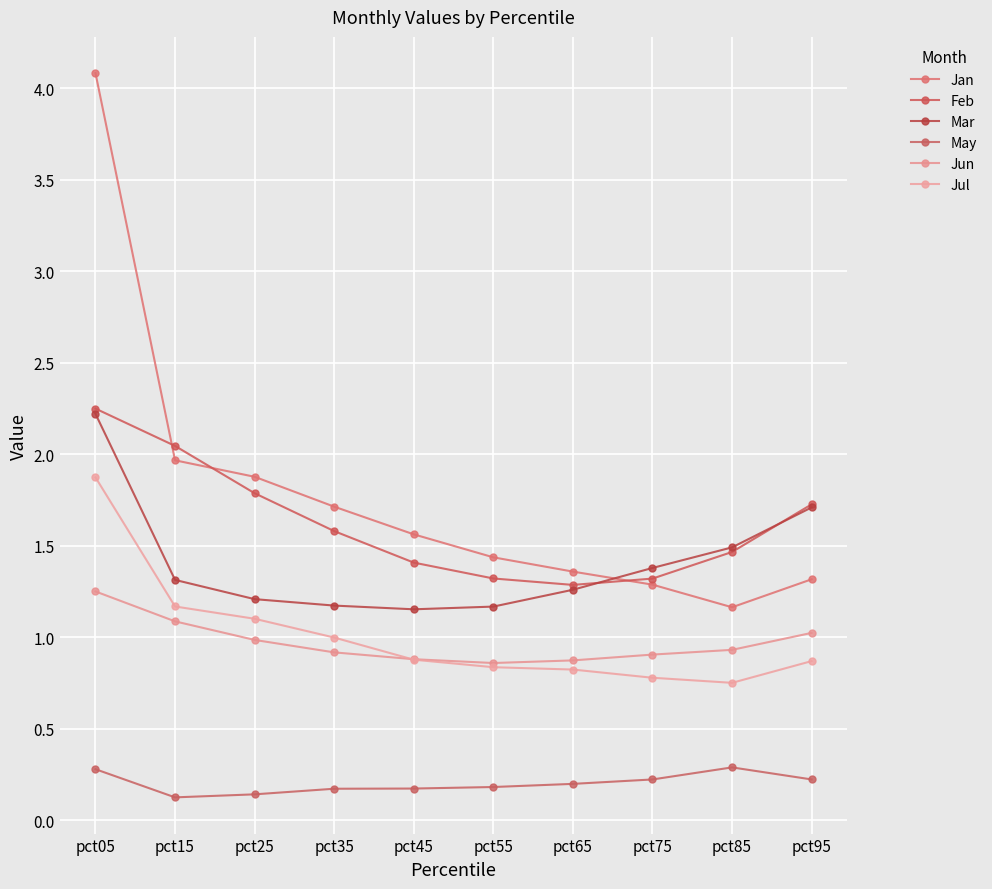

Which label corresponds to the smallest value in the chart?

pct15